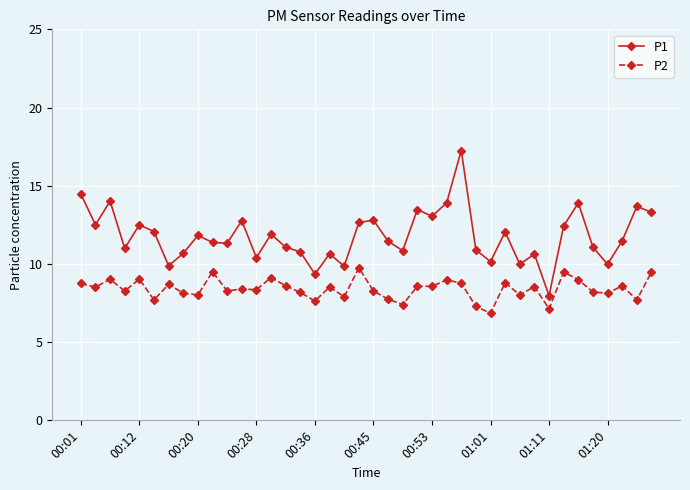

Count the number of data series in this chart.

2